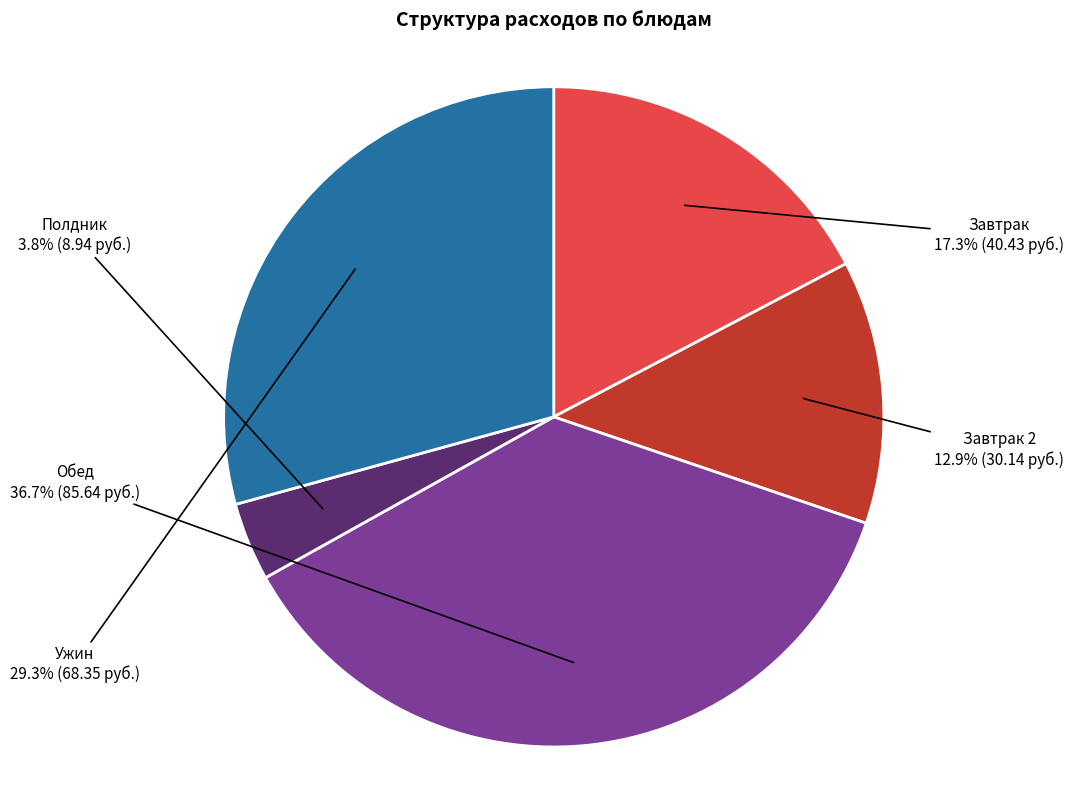

What percentage is NOT represented by Полдник?

96.2%